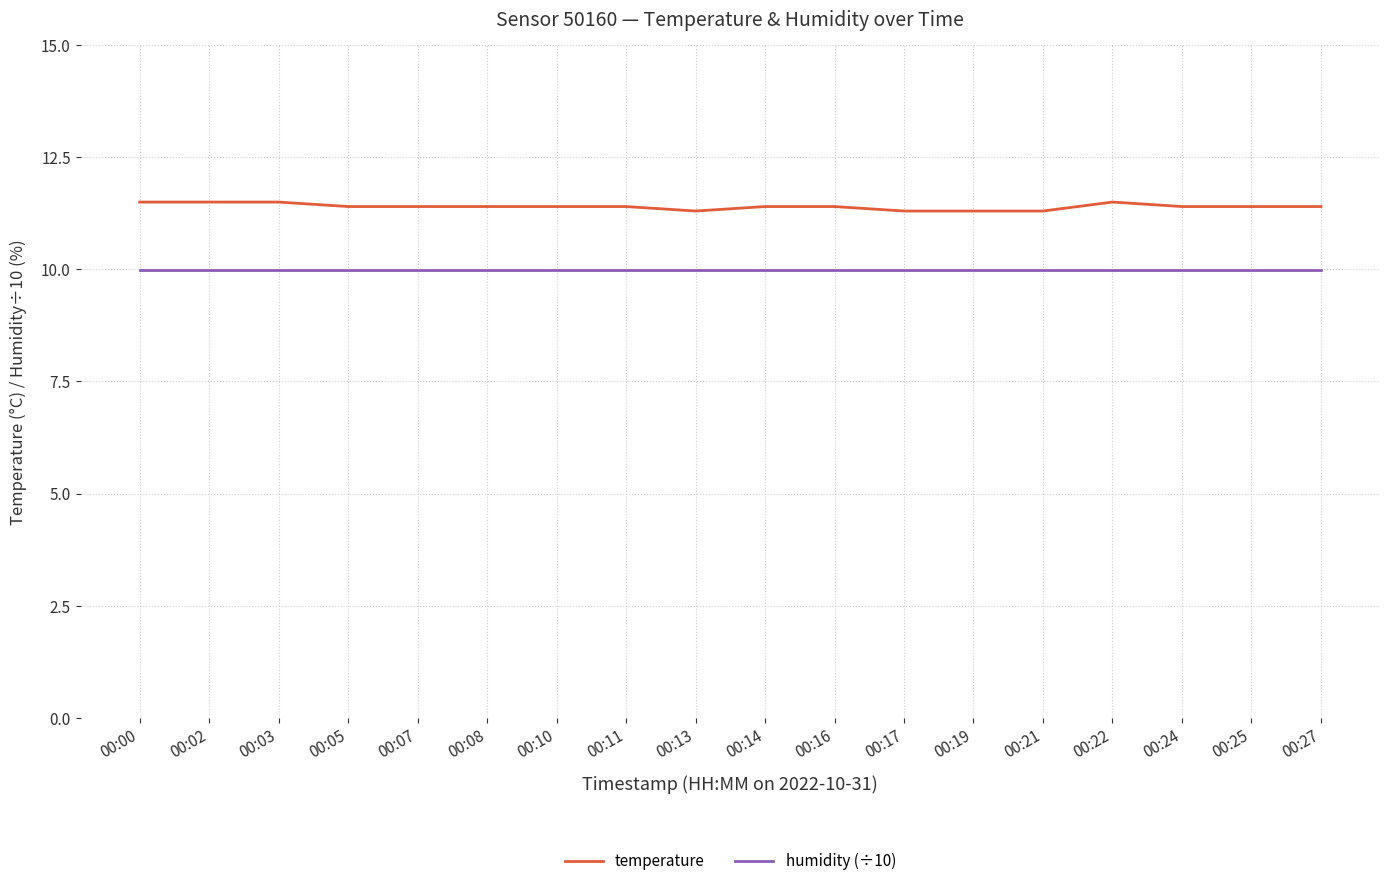

Reading left to right, what are all the values shown in this chart?

temperature: 11.5	11.5	11.5	11.4	11.4	11.4	11.4	11.4	11.3	11.4	11.4	11.3	11.3	11.3	11.5	11.4	11.4	11.4
humidity (÷10): 10.0	10.0	10.0	10.0	10.0	10.0	10.0	10.0	10.0	10.0	10.0	10.0	10.0	10.0	10.0	10.0	10.0	10.0